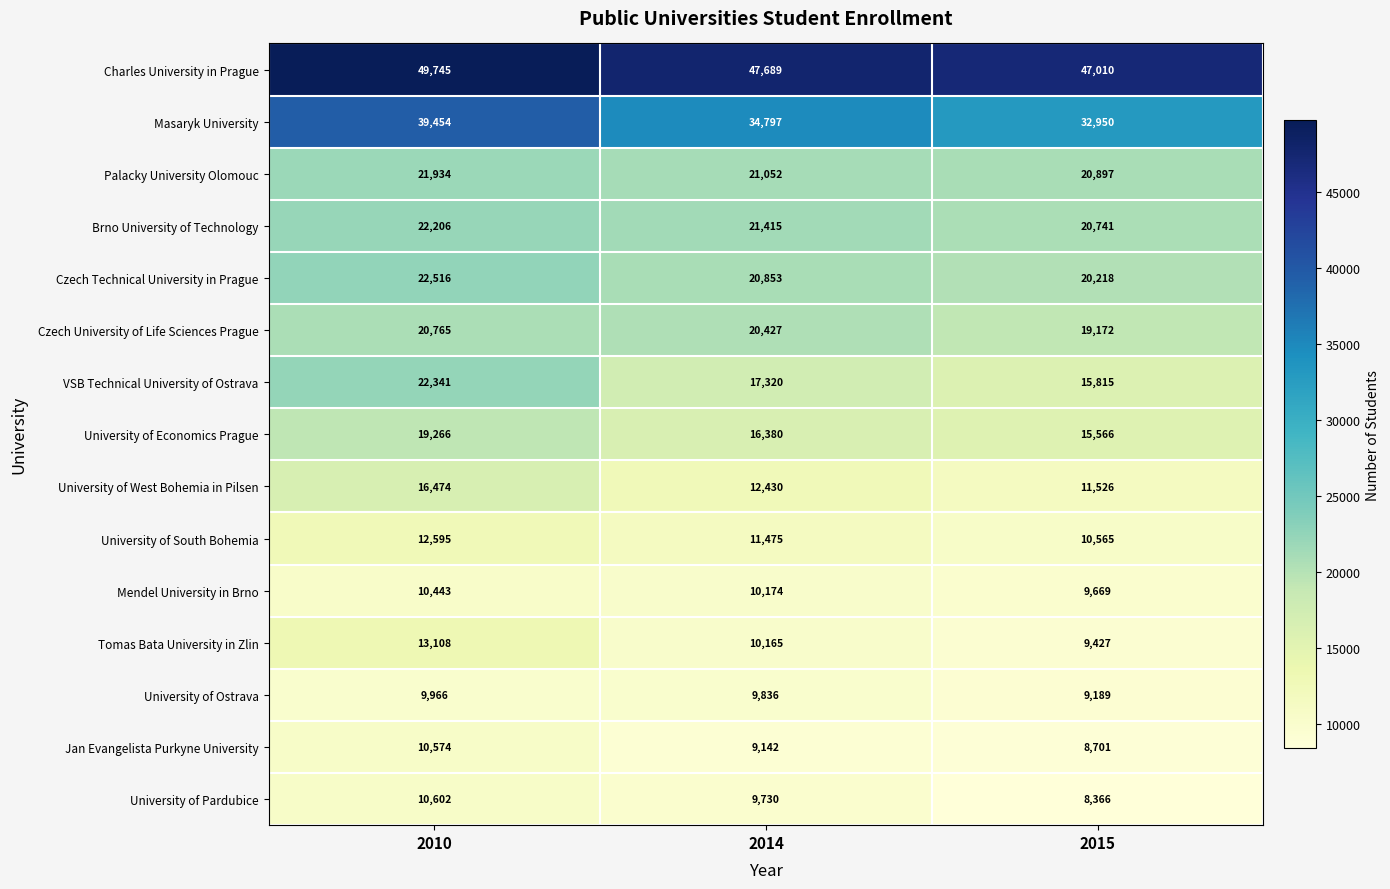

The value of VSB Technical University of Ostrava at 2015 is 15815. True or false?

True